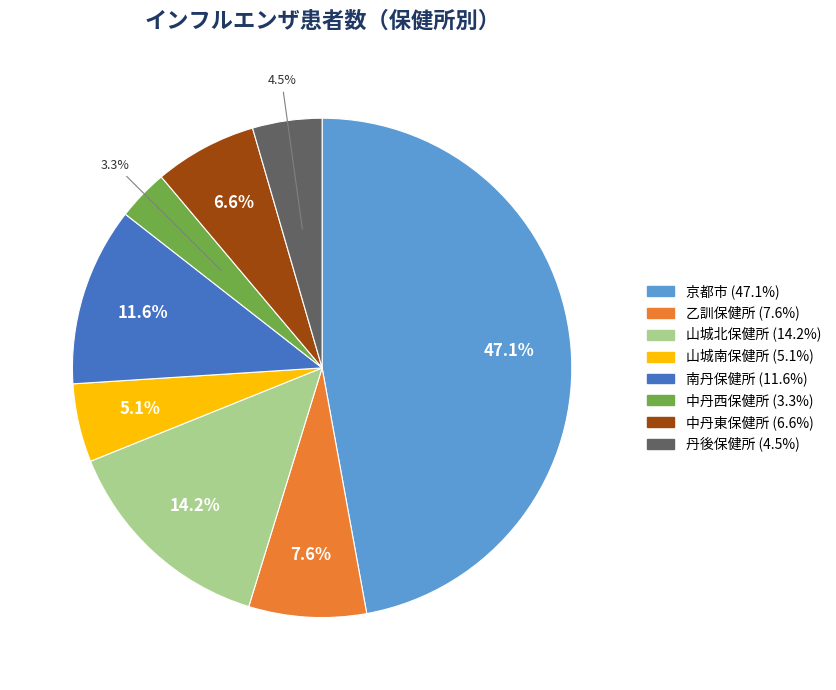

Is there a majority slice in this chart?

No